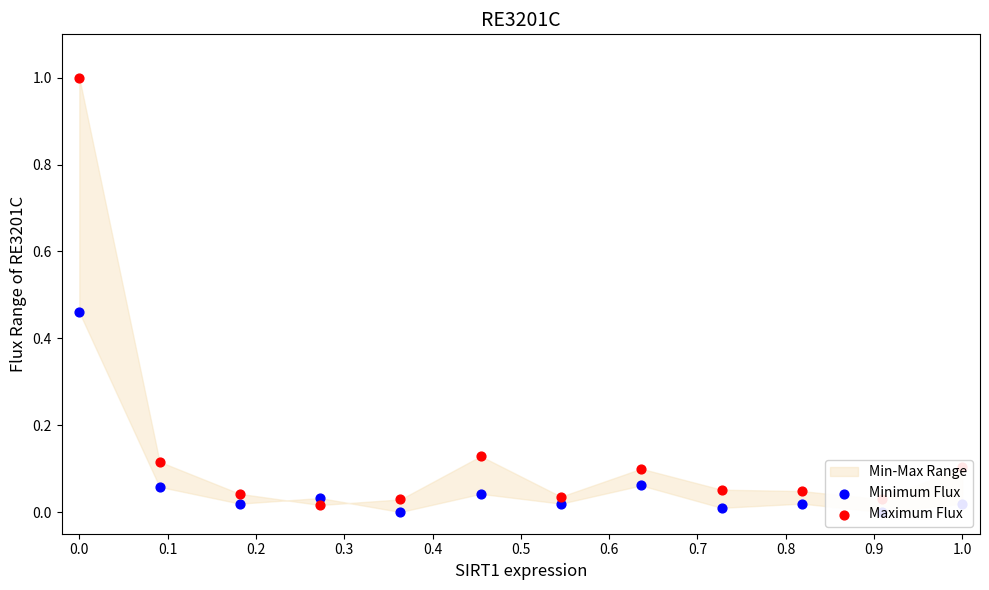

What is the total value across all series at 0.1?

0.2